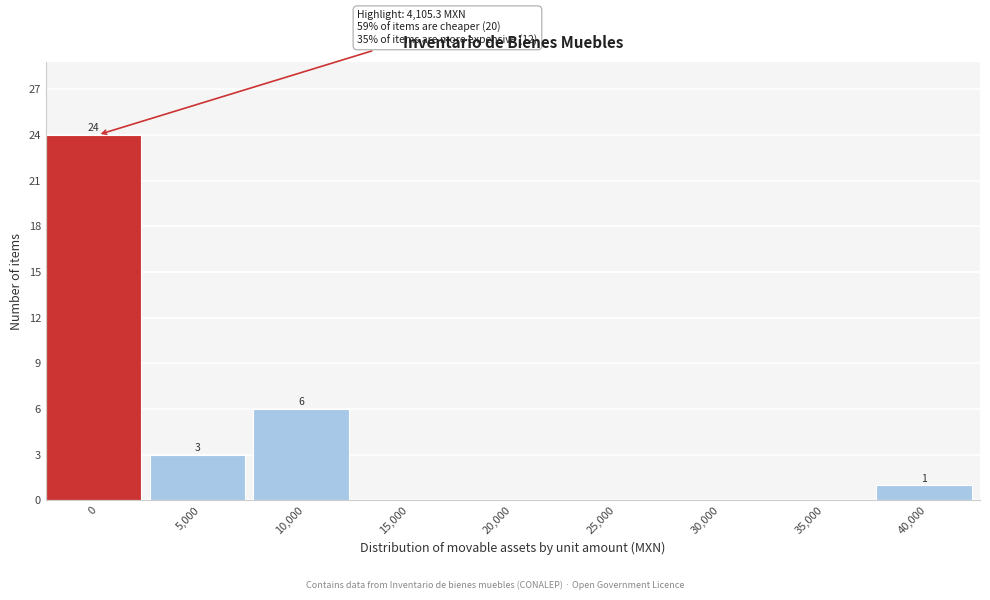

Reading left to right, list all the values displayed in this chart.

0=24	5,000=3	10,000=6	15,000=0	20,000=0	25,000=0	30,000=0	35,000=0	40,000=1